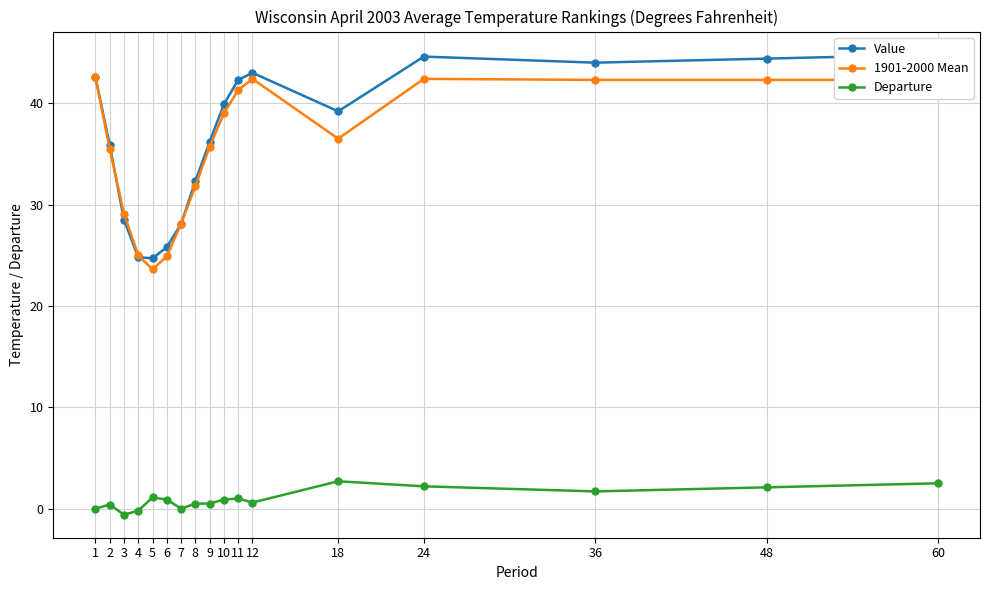

At which category is the sum across all series the highest?

60